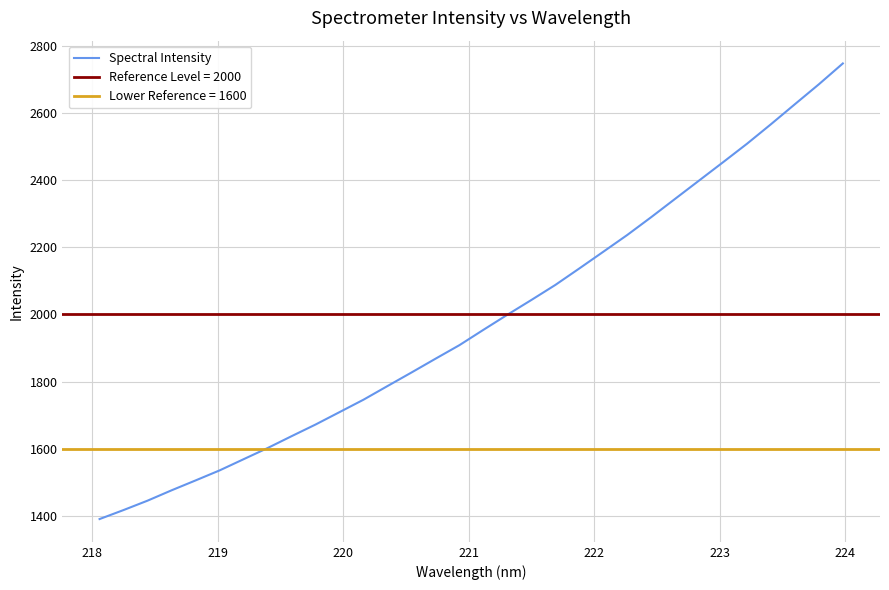

What is the highest value of the Spectral Intensity series?

2747.4